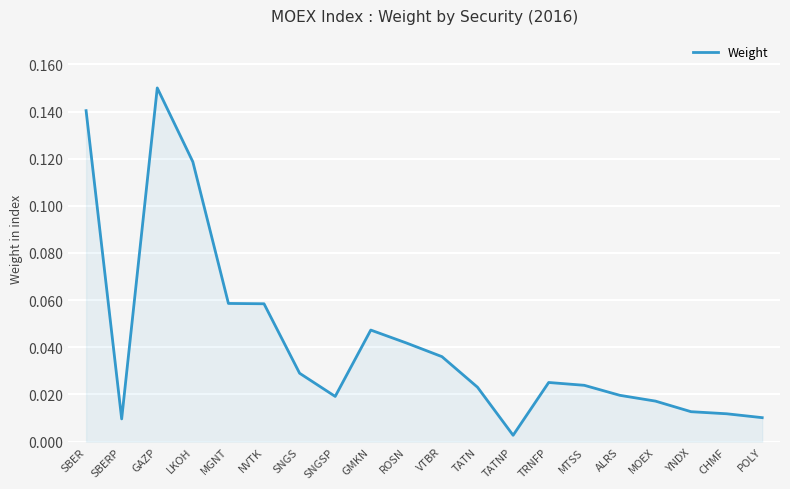

At which category does the data reach its first local peak?

GAZP